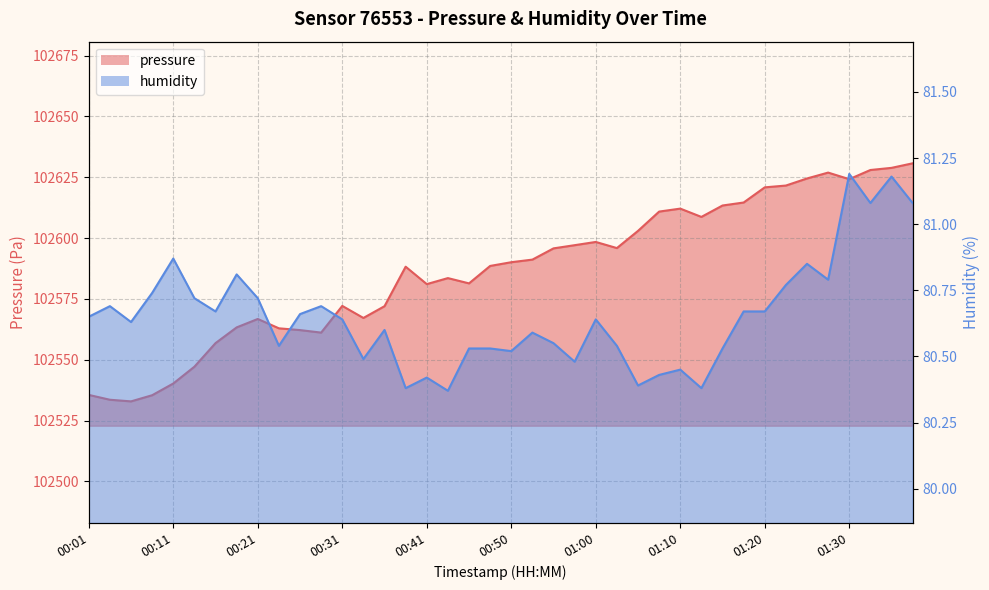

In humidity, how many points are lower than both neighbors (excluding endpoints)?

12